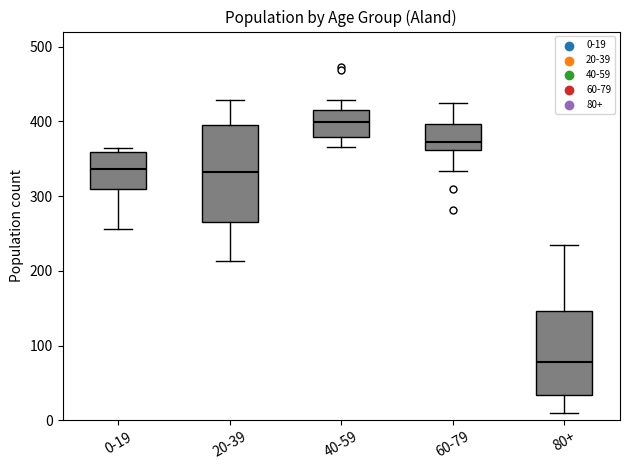

Which box is the tallest, from its lower edge to its upper edge?

20-39